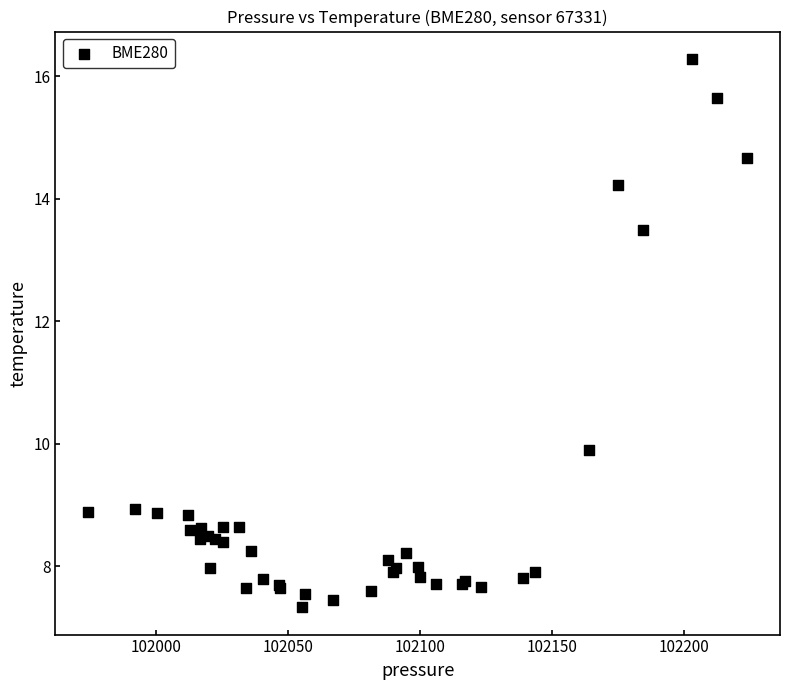

What Y value in the scatter plot is closest to 11?

9.9